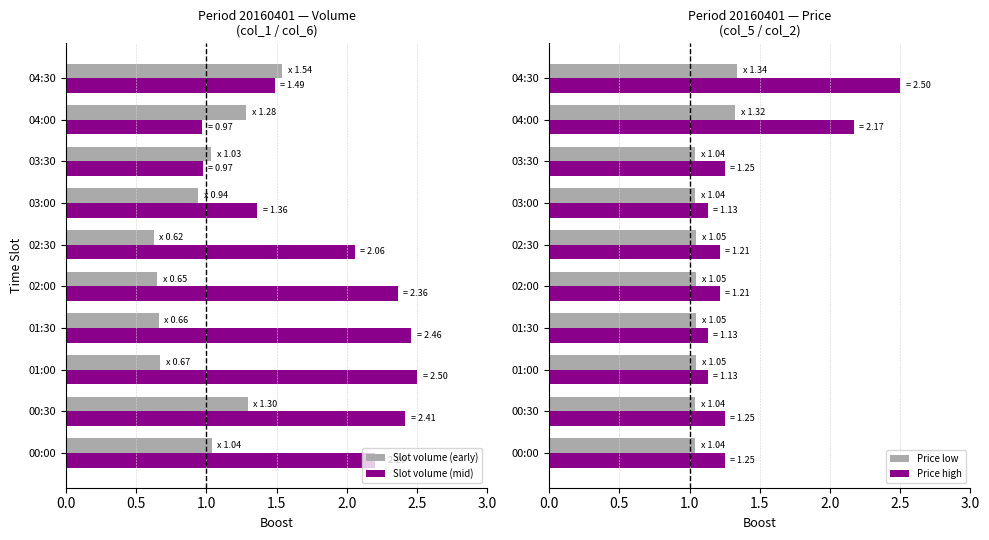

The Price low series shows 0.7 at 00:30. True or false?

False